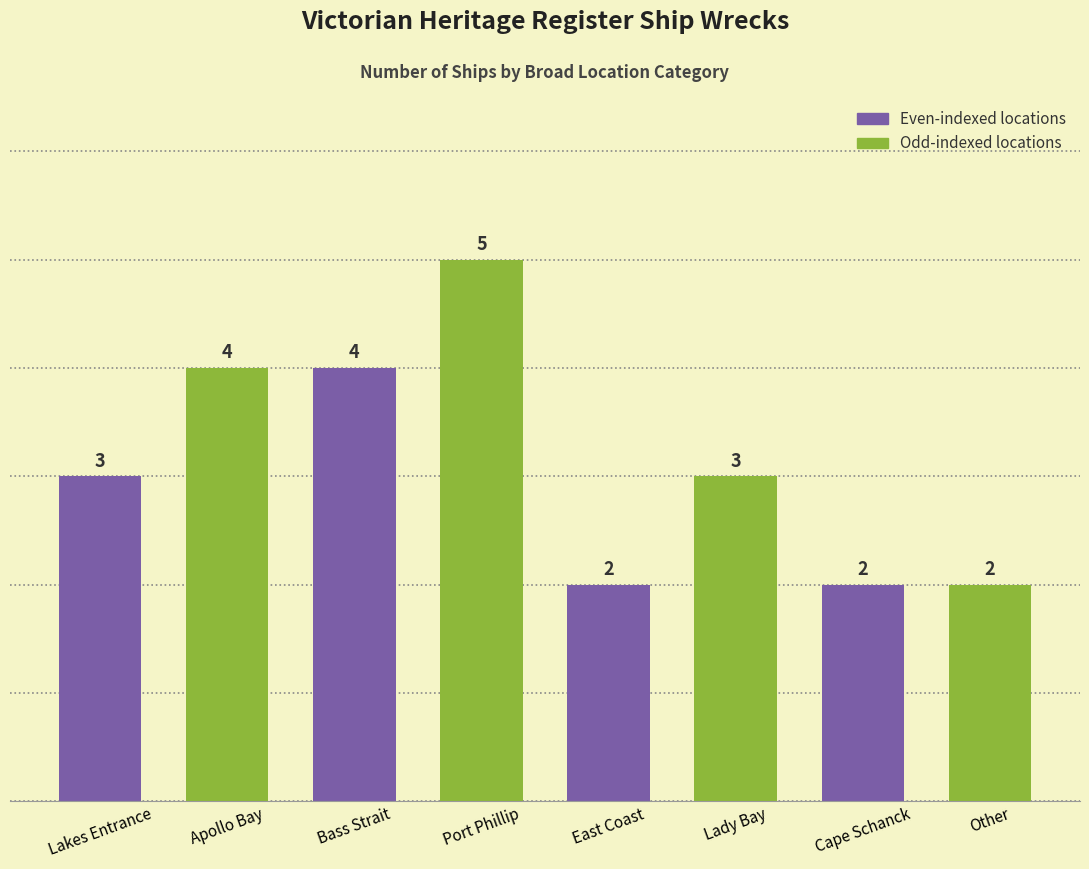

Between Lakes Entrance and Apollo Bay, which is larger?

Apollo Bay